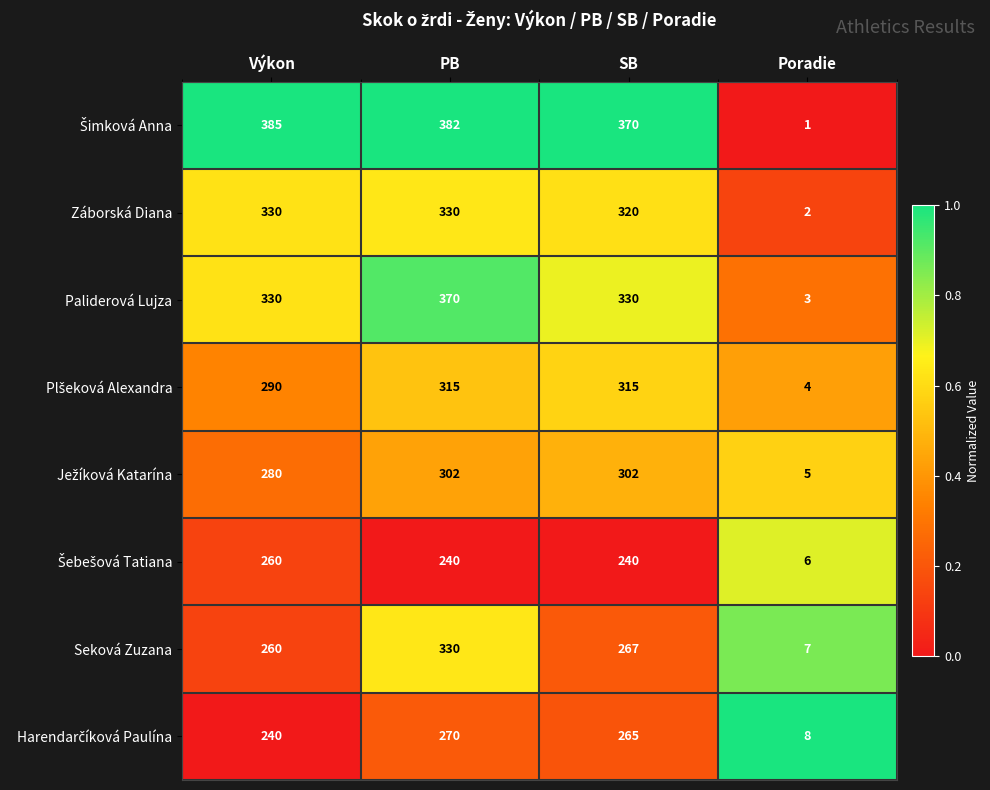

The value of Záborská Diana at PB is 153. True or false?

False